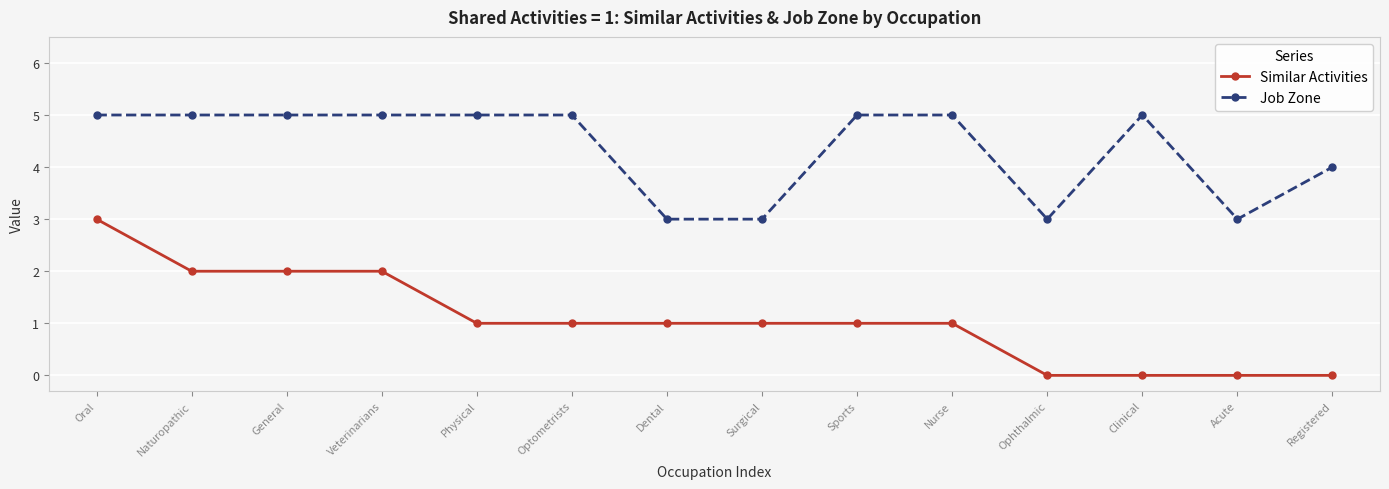

The Job Zone series shows 3 at Surgical. True or false?

True